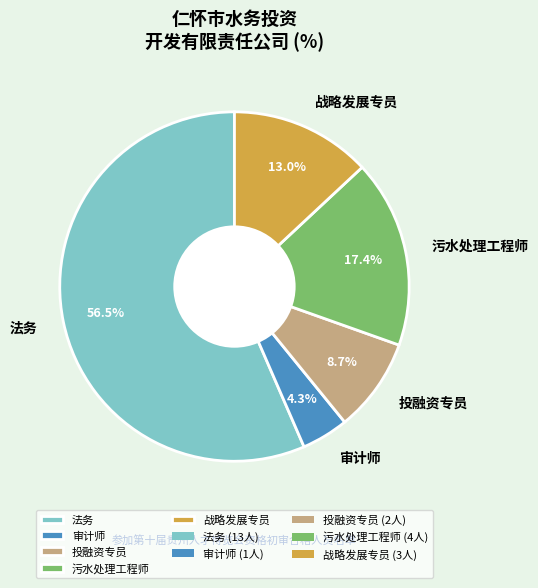

To the nearest percent, what portion does 投融资专员 represent?

9%